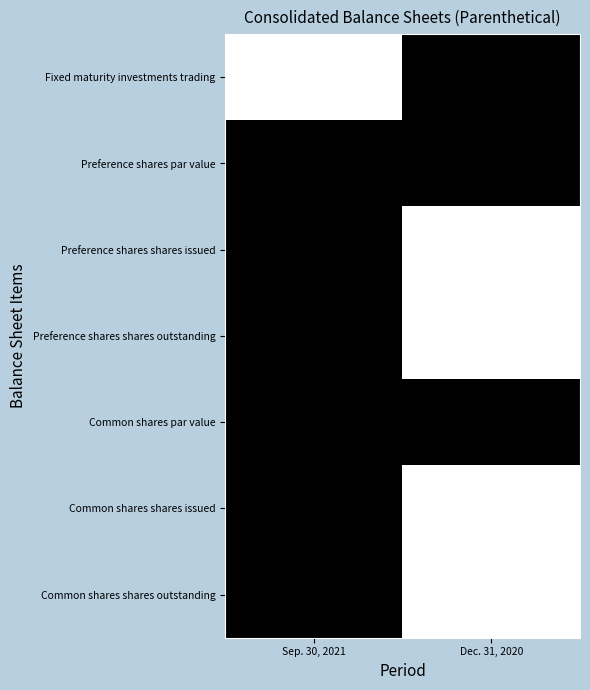

What is the total value across all series at Dec. 31, 2020?

4